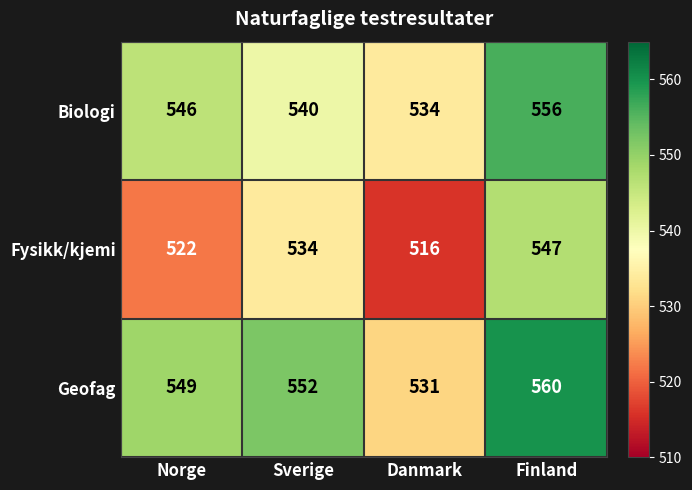

Read the Biologi value at Sverige, to the nearest 5.

540